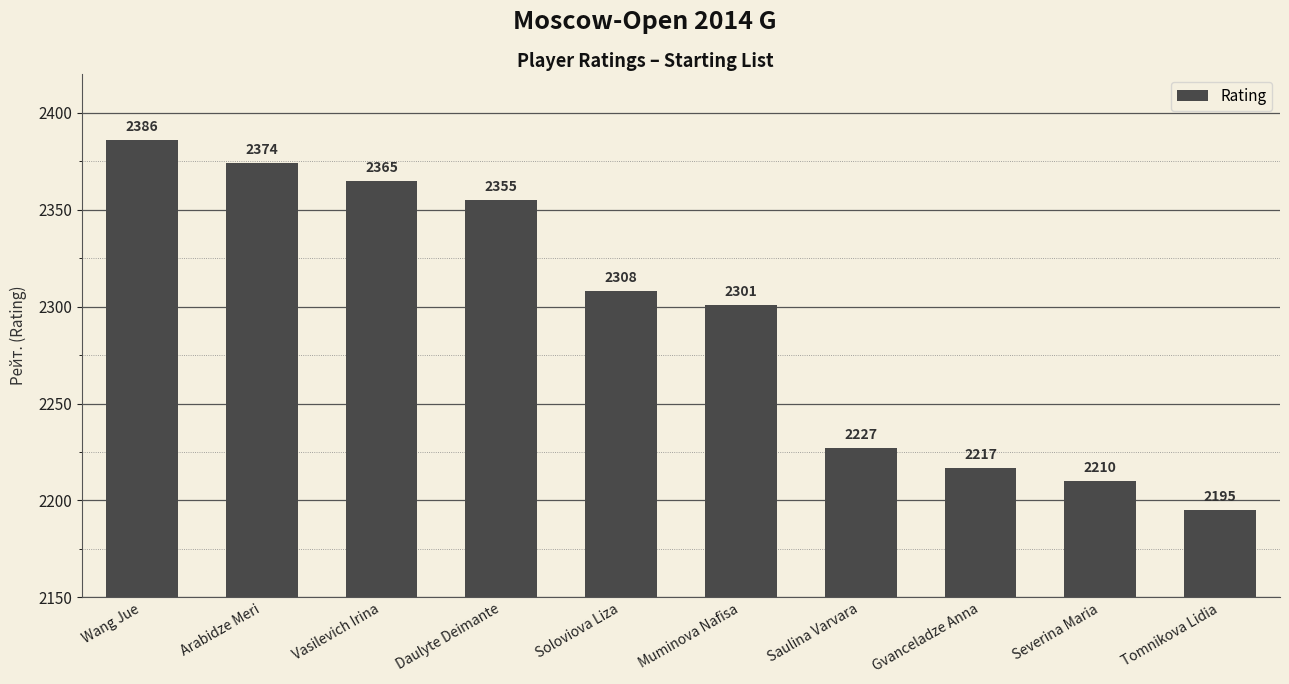

How many bars are there in total?

10